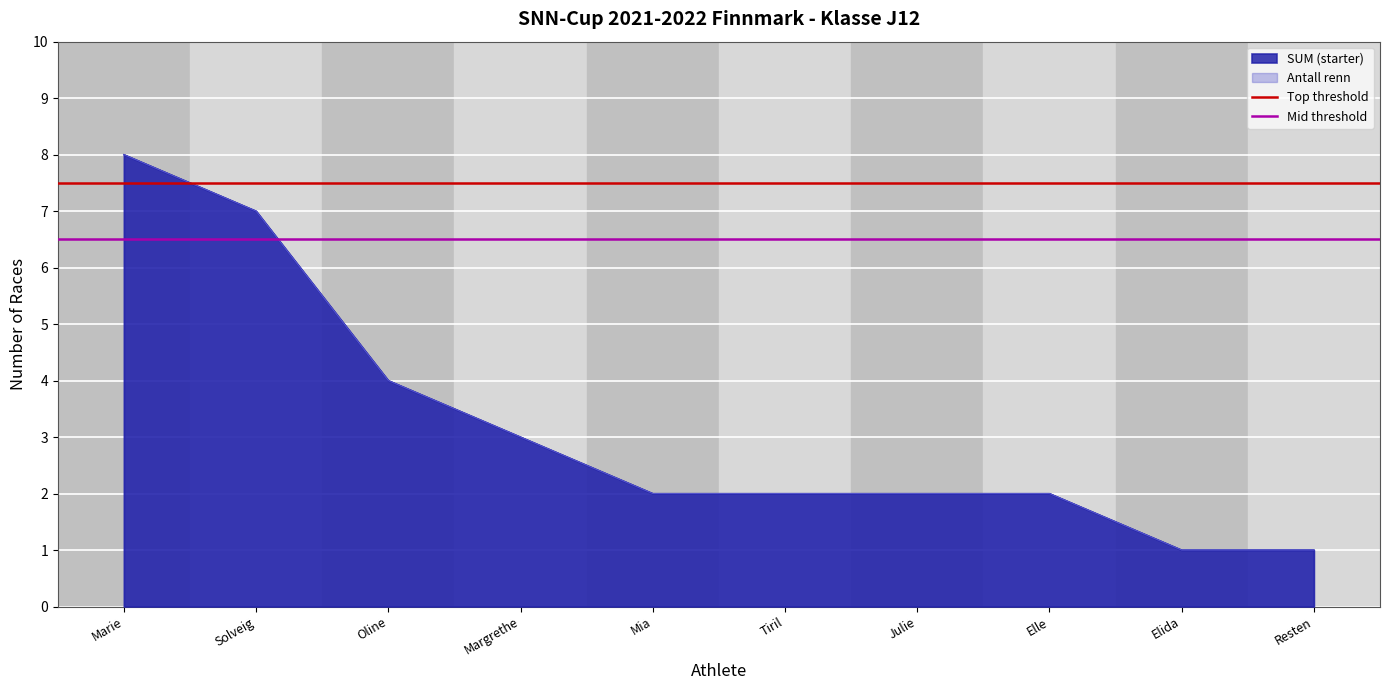

What is the difference between the highest and lowest values at Marie?

1.0